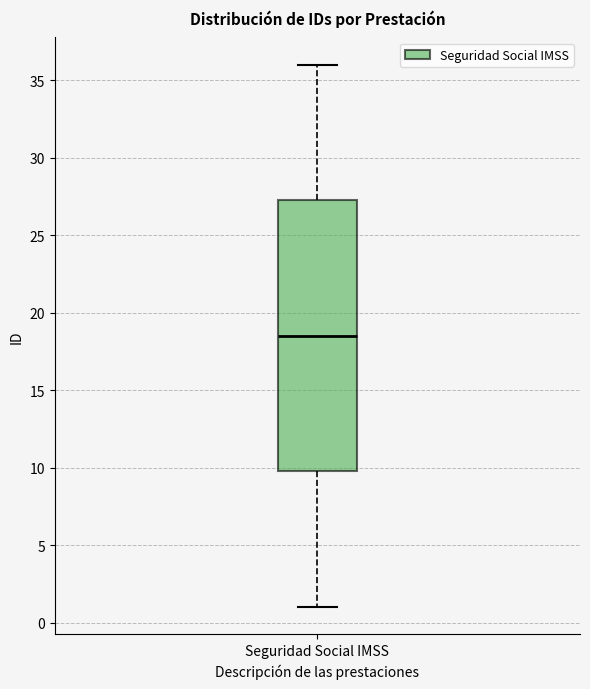

Read this box plot against the y-axis: the position of the median line, the range covered by the box, and the ends of both whiskers. The values are not printed on the chart, so give them approximately, as read against the axis.

median 18.5, box 10.0 to 27.5, whiskers 1.0 to 36.0